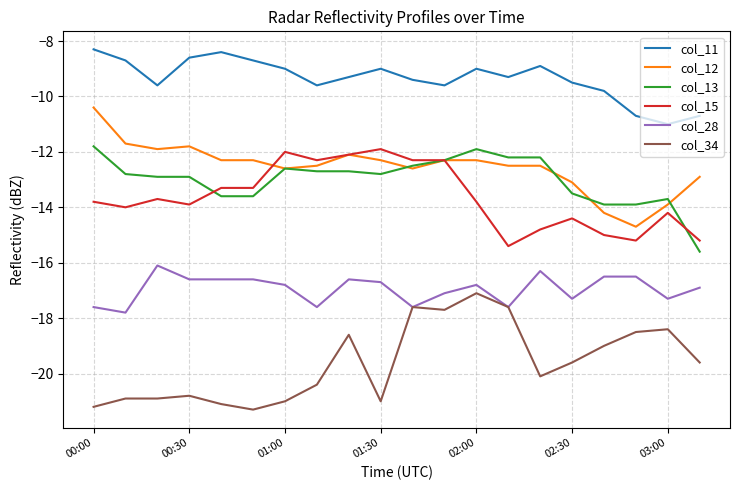

How many categories are shown in the chart?

20